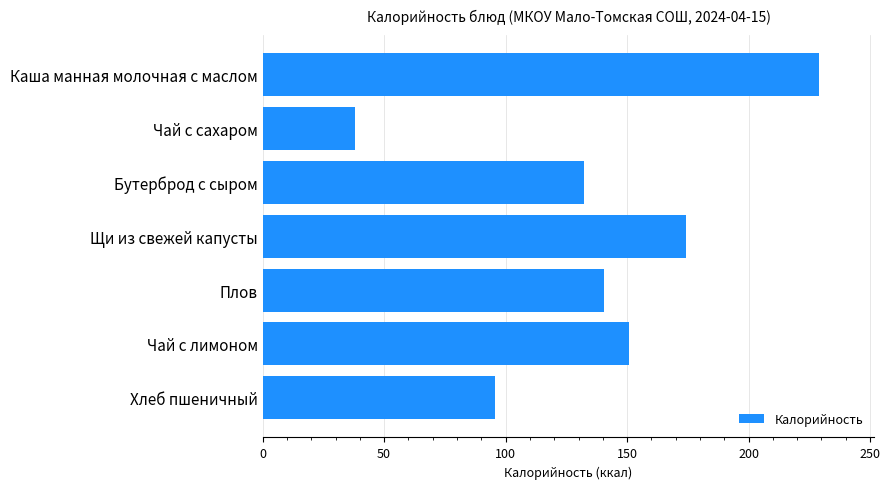

What is the sum of all values?

960.4